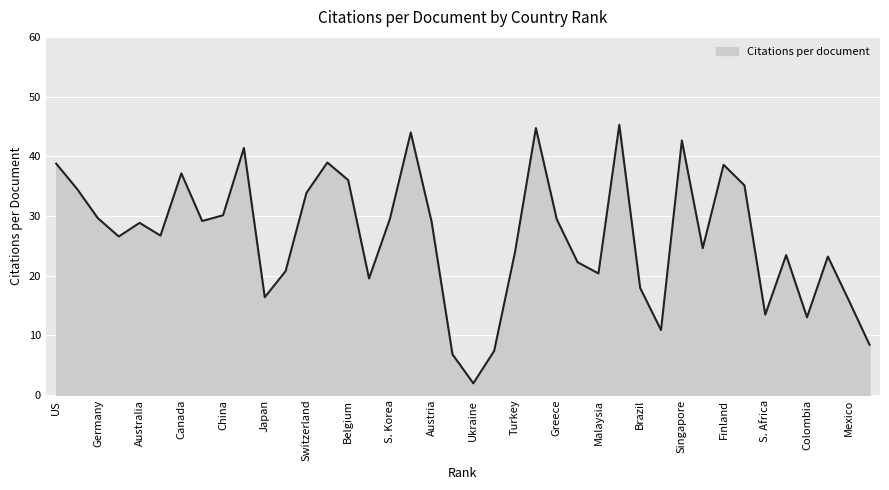

How many lines are shown in the chart?

1